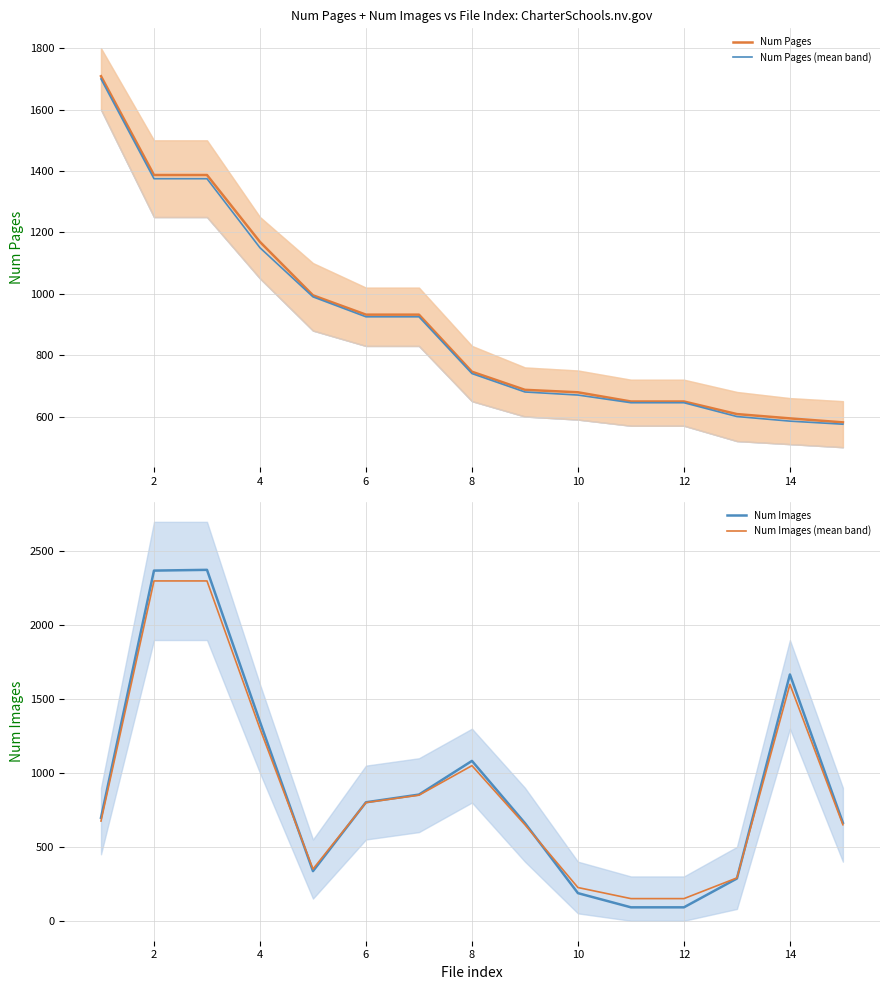

The value of Num Pages at 6 is 932. True or false?

True